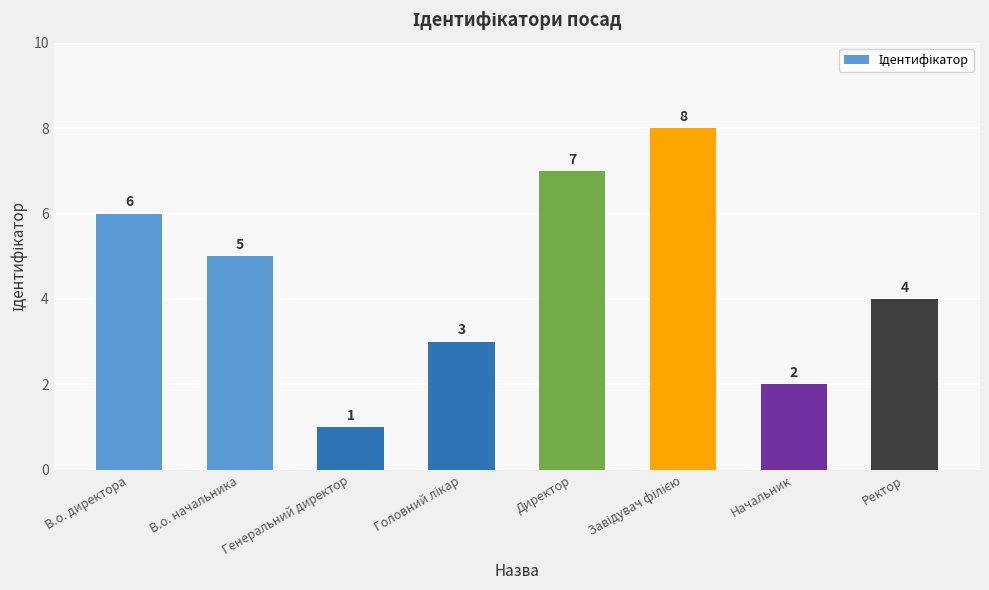

Where does the data first go above 5?

В.о. директора